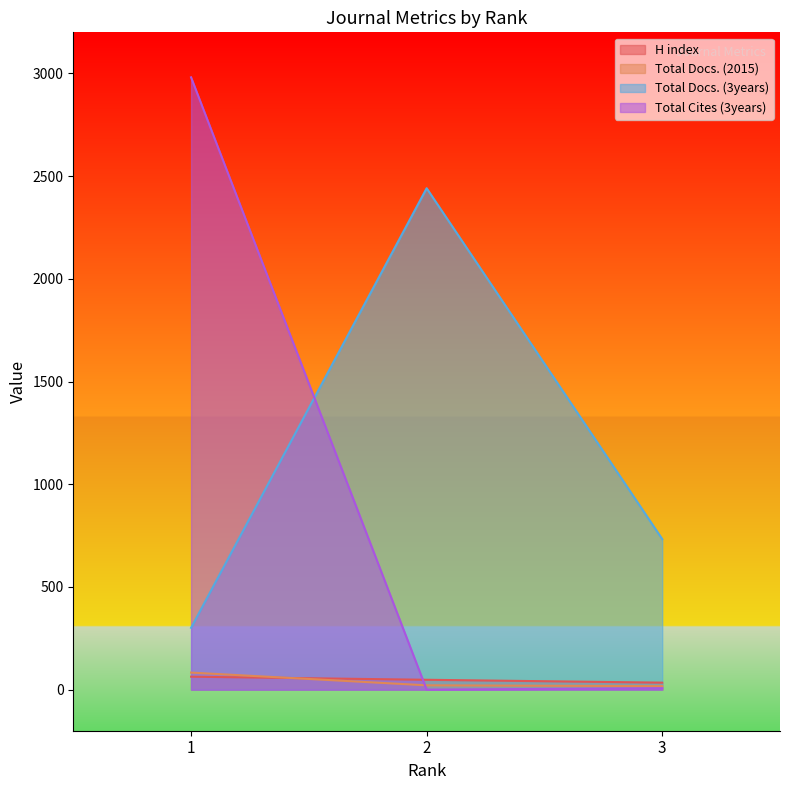

The value of Total Docs. (3years) at 3 is 162. True or false?

False